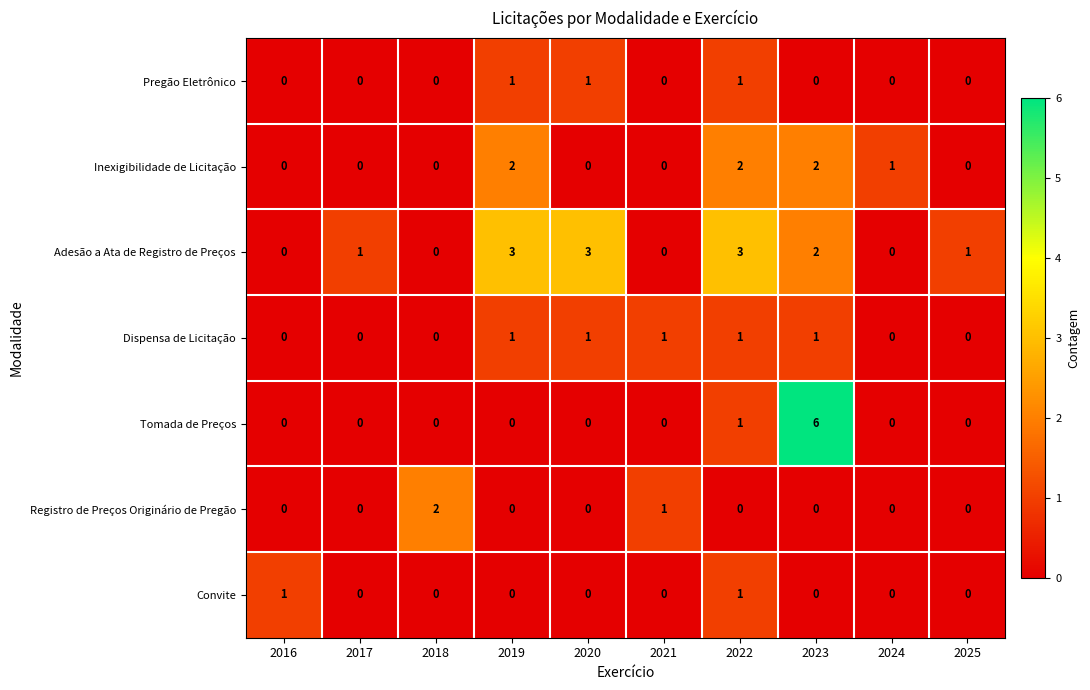

Count the Registro de Preços Originário de Pregão values in the range 0 to 1.

9